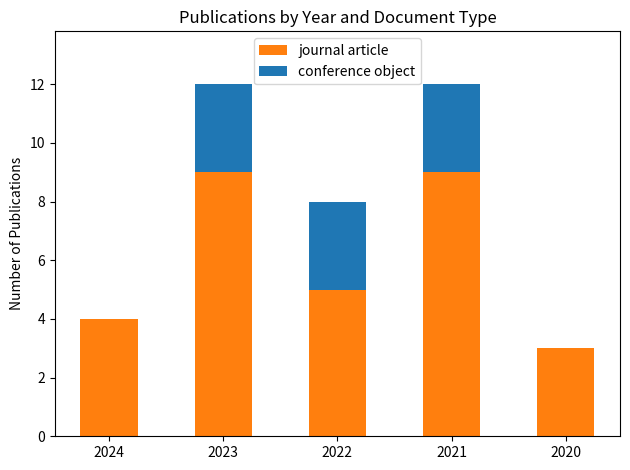

What are all the series names shown in the legend?

journal article, conference object